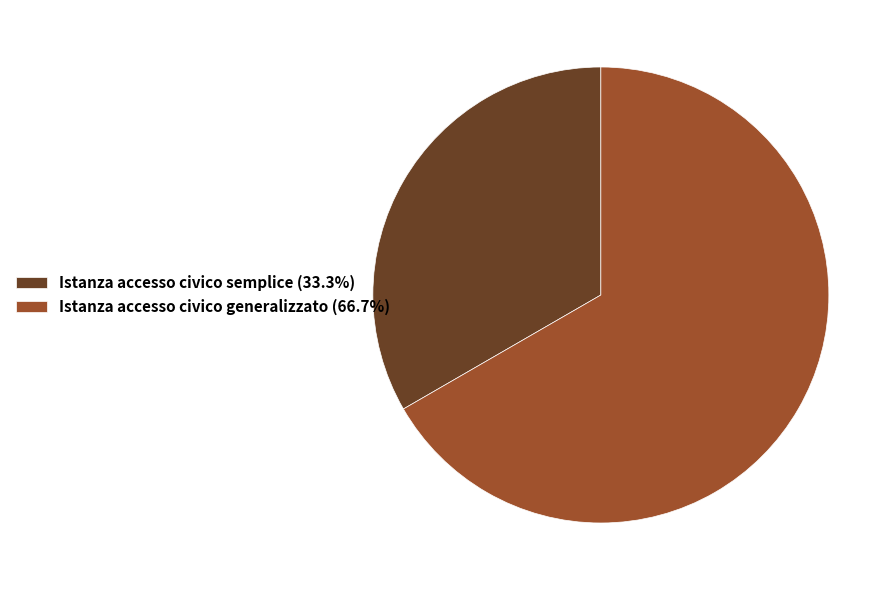

Is it true that Istanza accesso civico generalizzato is 67% of the pie?

True